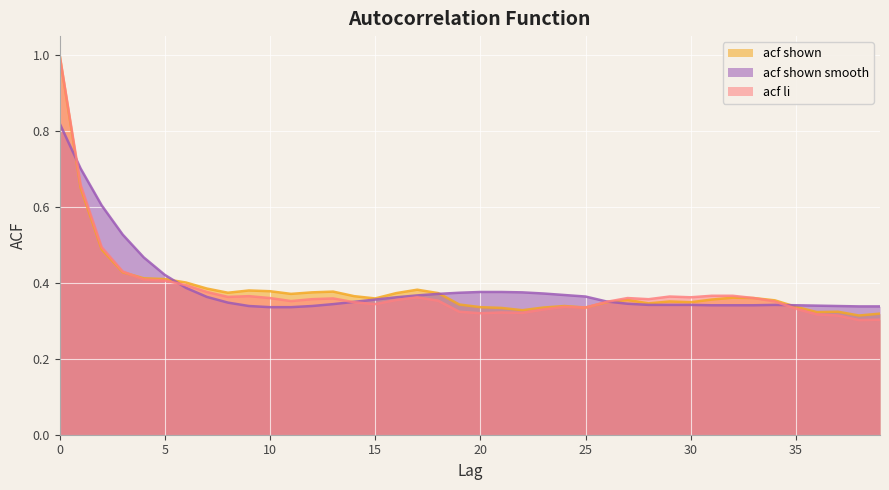

Reading left to right, transcribe all the data shown in this chart.

acf_shown: 1.0	0.7	0.5	0.4	0.4	0.4	0.4	0.4	0.4	0.4	0.4	0.4	0.4	0.4	0.4	0.4	0.4	0.4	0.4	0.3	0.3	0.3	0.3	0.3	0.3	0.3	0.3	0.4	0.3	0.4	0.3	0.4	0.4	0.4	0.4	0.3	0.3	0.3	0.3	0.3
acf_li: 1.0	0.7	0.5	0.4	0.4	0.4	0.4	0.4	0.4	0.4	0.4	0.4	0.4	0.4	0.3	0.3	0.4	0.4	0.4	0.3	0.3	0.3	0.3	0.3	0.3	0.3	0.3	0.4	0.4	0.4	0.4	0.4	0.4	0.4	0.4	0.3	0.3	0.3	0.3	0.3
acf_shown_smooth: 0.8	0.7	0.6	0.5	0.5	0.4	0.4	0.4	0.3	0.3	0.3	0.3	0.3	0.3	0.3	0.4	0.4	0.4	0.4	0.4	0.4	0.4	0.4	0.4	0.4	0.4	0.4	0.3	0.3	0.3	0.3	0.3	0.3	0.3	0.3	0.3	0.3	0.3	0.3	0.3